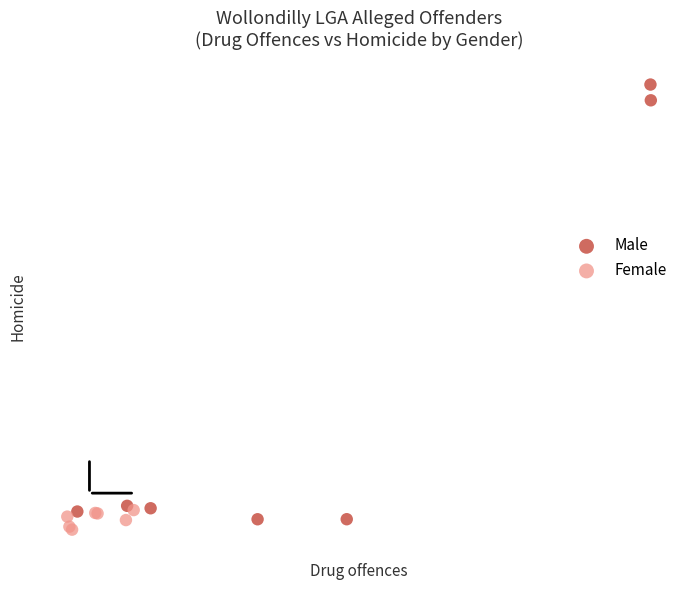

Which series contains the highest Y value?

Male